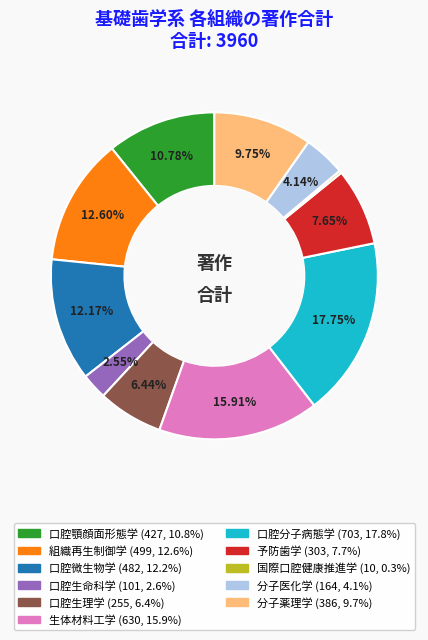

Is the sum of 生体材料工学 and 予防歯学 greater than half?

No